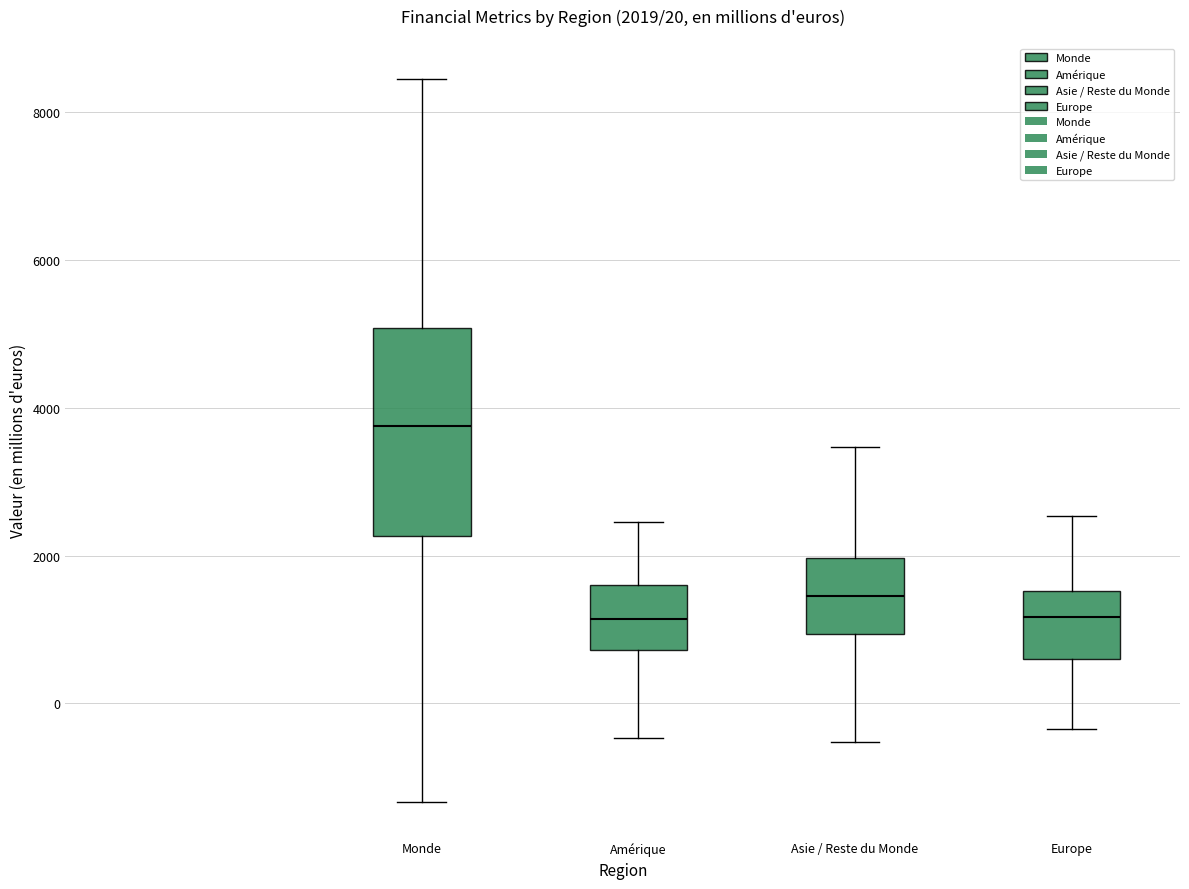

Comparing the boxes themselves (not the whiskers), which one is the tallest?

Monde